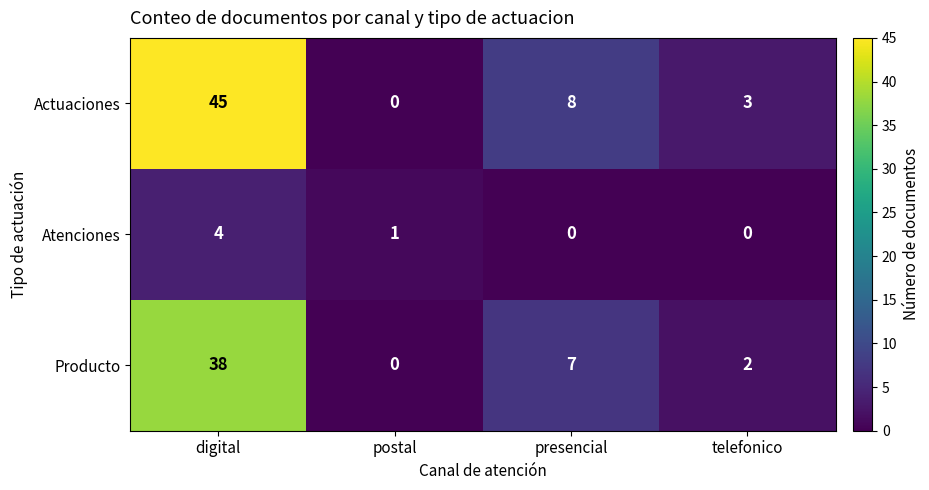

Reading right to left, transcribe all the data shown in this chart.

Actuaciones: telefonico=3	presencial=8	postal=0	digital=45
Atenciones: telefonico=0	presencial=0	postal=1	digital=4
Producto: telefonico=2	presencial=7	postal=0	digital=38